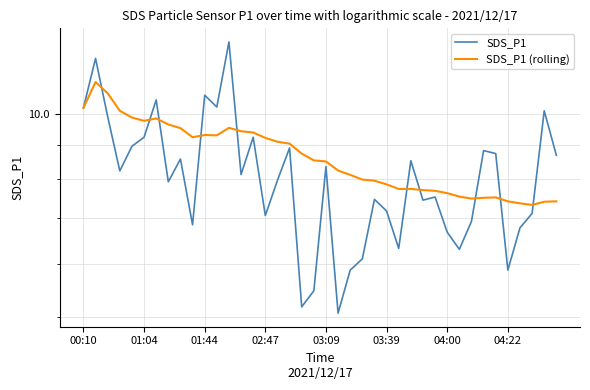

How many intersections are there between SDS_P1 (rolling) and SDS_P1?

10